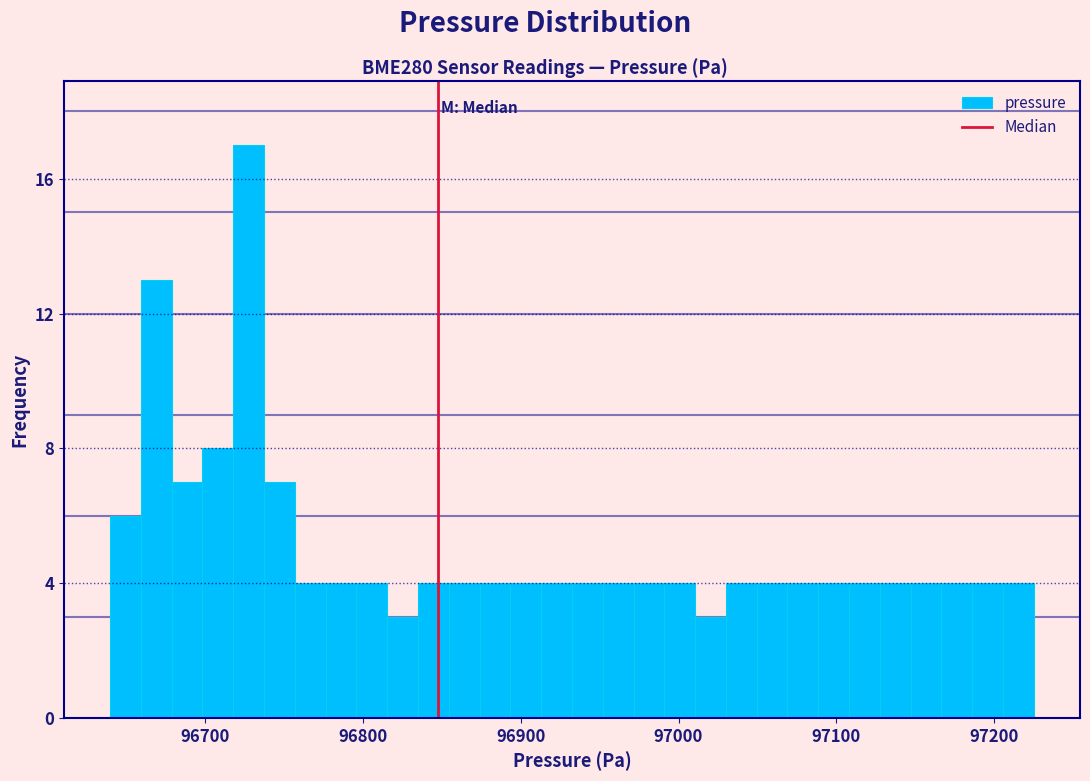

Around what value on the x-axis is the tallest bar? Give the approximate position of its centre, as read against the axis.

96730